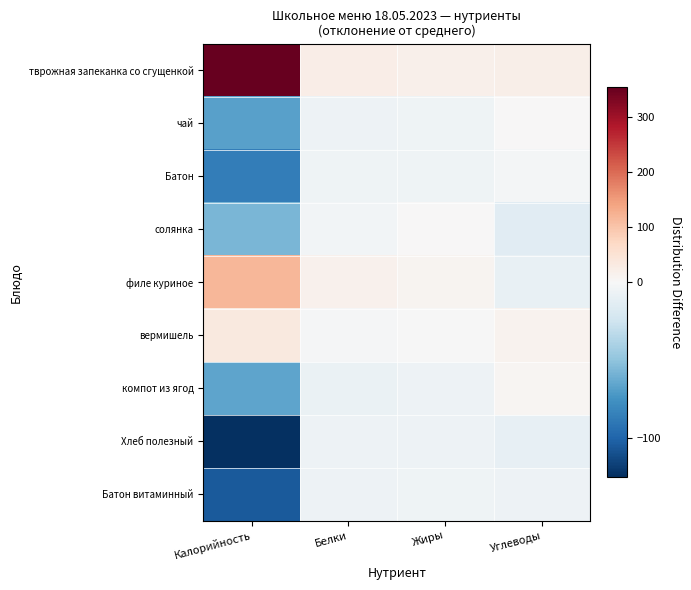

Reading right to left, transcribe all the data shown in this chart.

тврожная запеканка со сгущенкой: Углеводы=21.8	Жиры=18.4	Белки=24.3	Калорийность=354.1
чай: Углеводы=0.8	Жиры=-5.6	Белки=-6.7	Калорийность=-67.9
Батон: Углеводы=-2.2	Жиры=-5.6	Белки=-5.7	Калорийность=-85.9
солянка: Углеводы=-14.2	Жиры=1.4	Белки=-3.7	Калорийность=-56.9
филе куриное: Углеводы=-9.2	Жиры=10.4	Белки=15.3	Калорийность=118.1
вермишель: Углеводы=12.8	Жиры=-0.6	Белки=-1.7	Калорийность=34.1
компот из ягод: Углеводы=6.8	Жиры=-6.6	Белки=-8.7	Калорийность=-65.9
Хлеб полезный: Углеводы=-10.2	Жиры=-6.6	Белки=-6.7	Калорийность=-124.9
Батон витаминный: Углеводы=-6.2	Жиры=-5.6	Белки=-6.7	Калорийность=-104.9